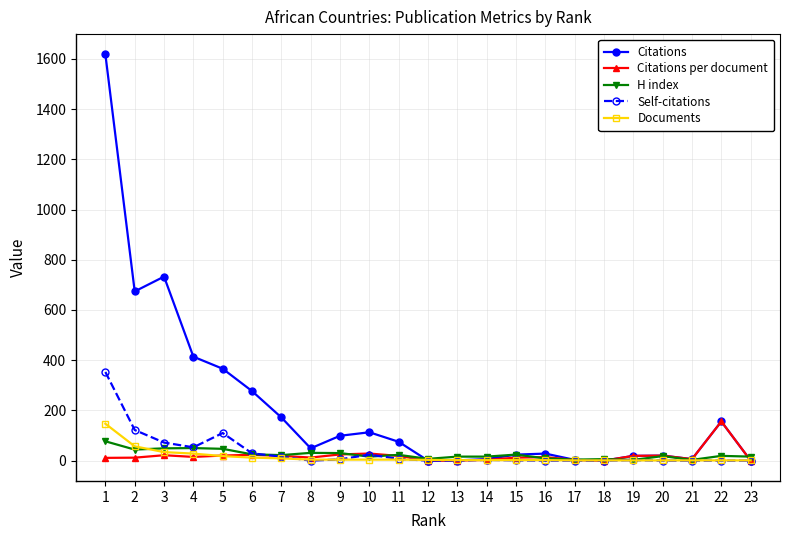

Which series has the largest range (max minus min)?

Citations